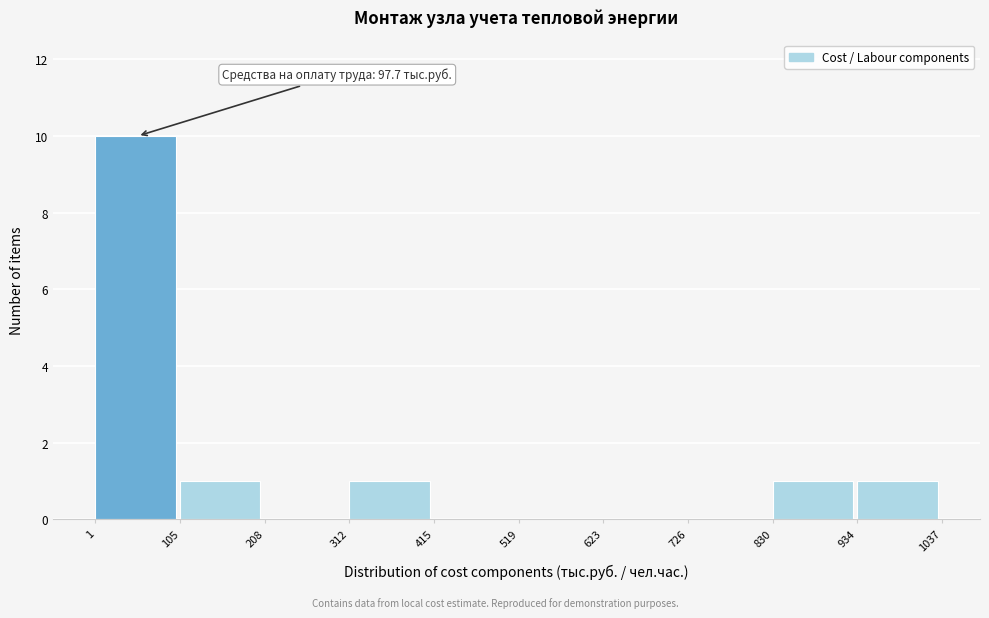

Which range on the x-axis has the tallest bar?

1 to 105